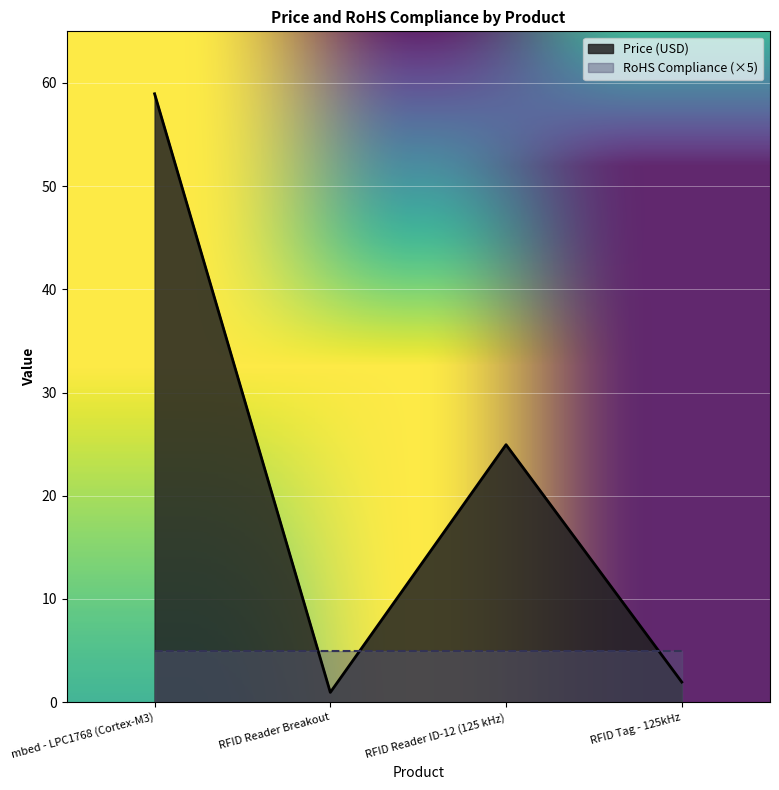

What is the value of the 2nd point from the left?

0.9